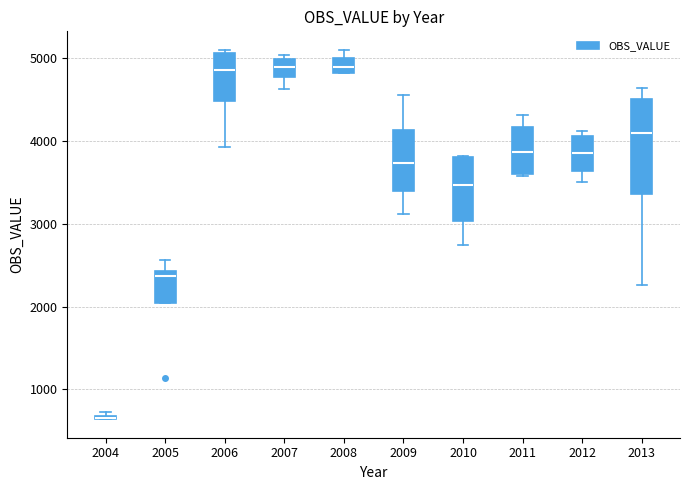

Which box is the tallest, from its lower edge to its upper edge?

2013